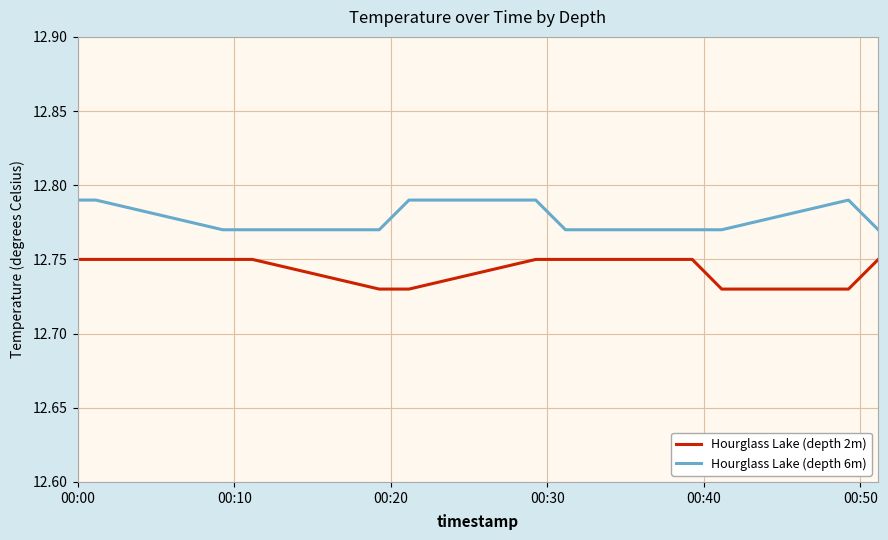

How many categories are shown in the chart?

13